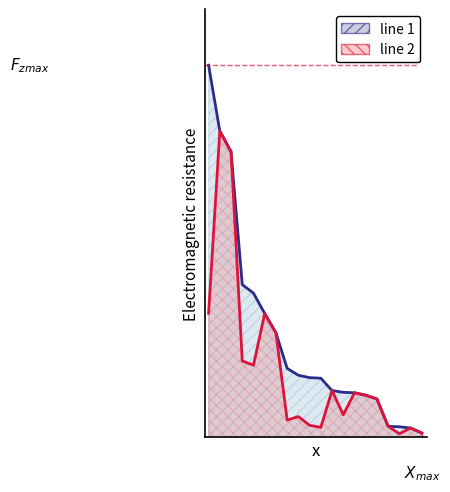

At how many categories does at least one series exceed 99040?

3